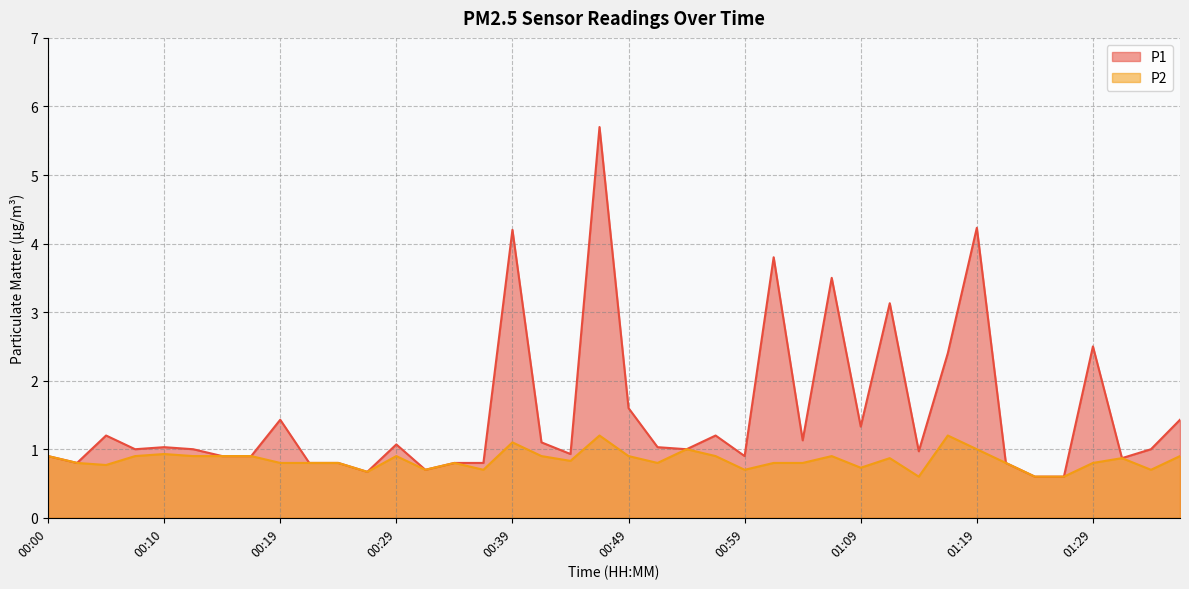

What is the difference between the highest and lowest values at 00:07?

0.1